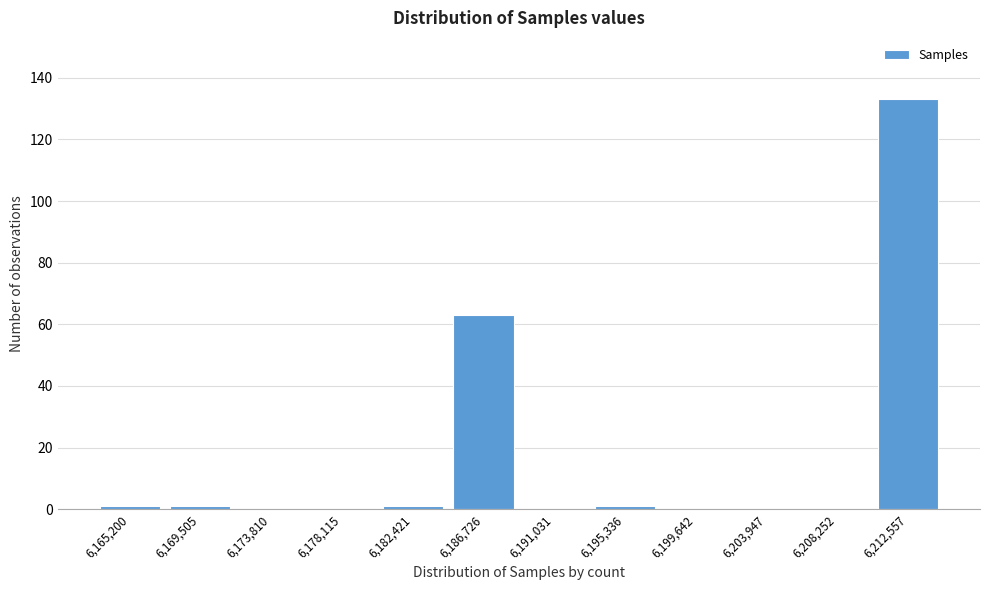

Reading left to right, extract all data points from this chart.

6,165,200=1	6,169,505=1	6,173,810=0	6,178,115=0	6,182,421=1	6,186,726=63	6,191,031=0	6,195,336=1	6,199,642=0	6,203,947=0	6,208,252=0	6,212,557=133